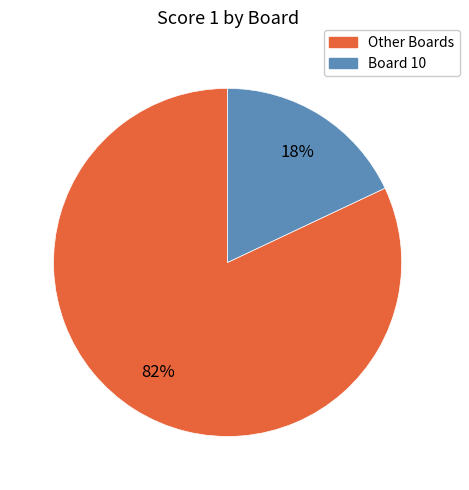

To the nearest percent, what is the average slice percentage?

50%